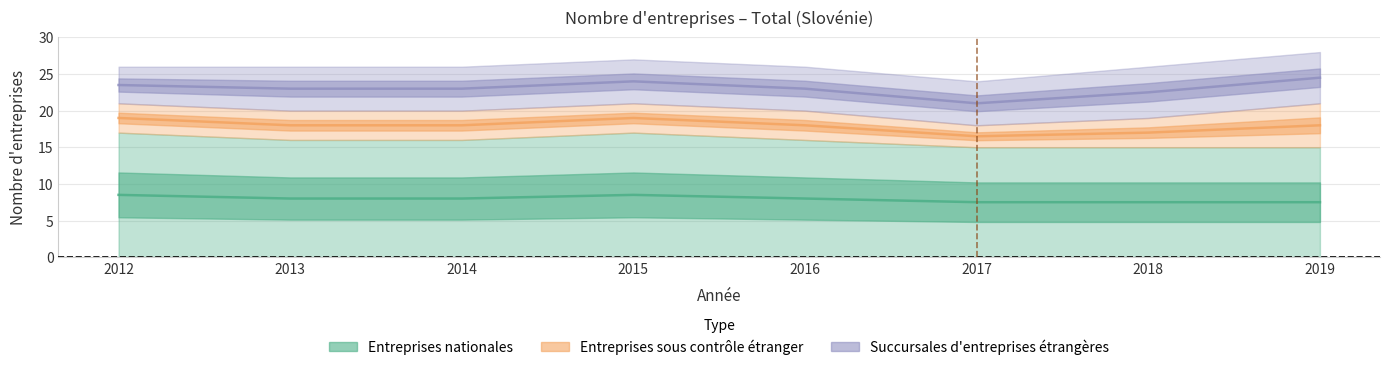

Is it true that Entreprises sous contrôle étranger equals 6 at 2012?

False